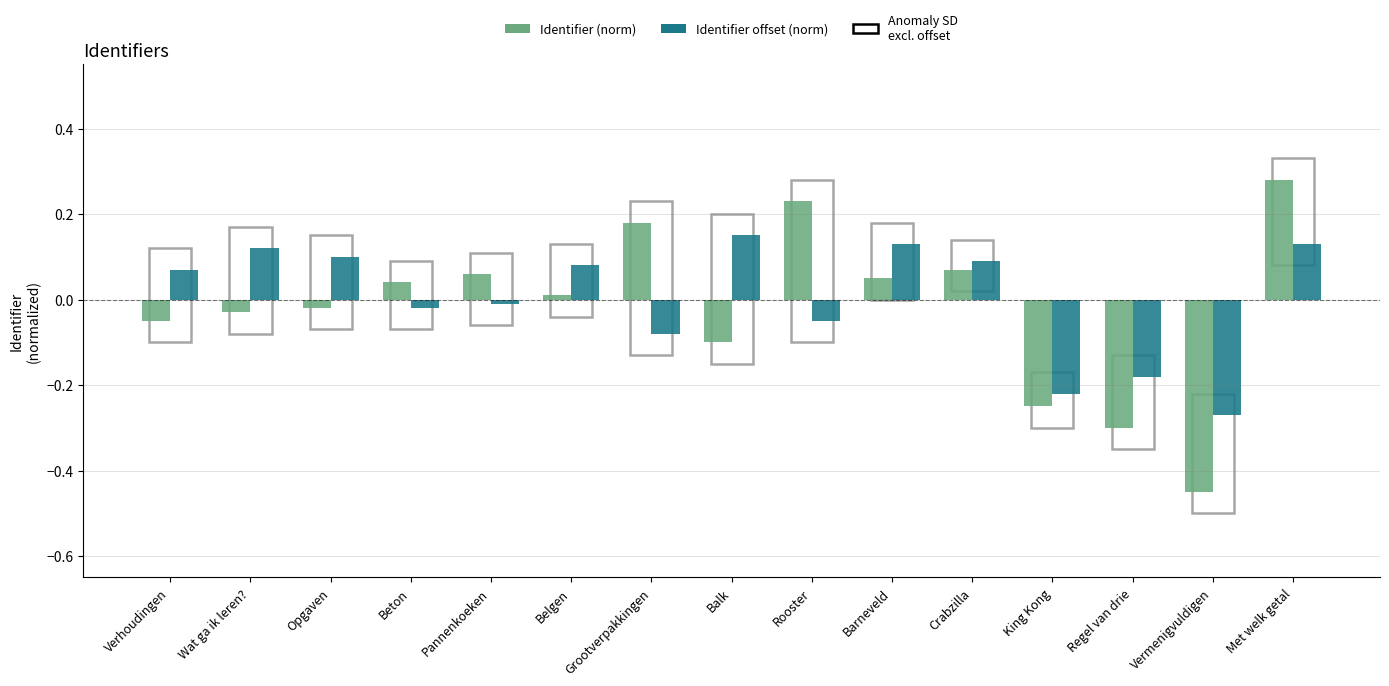

Which series has the largest total across all categories?

Identifier offset (norm)